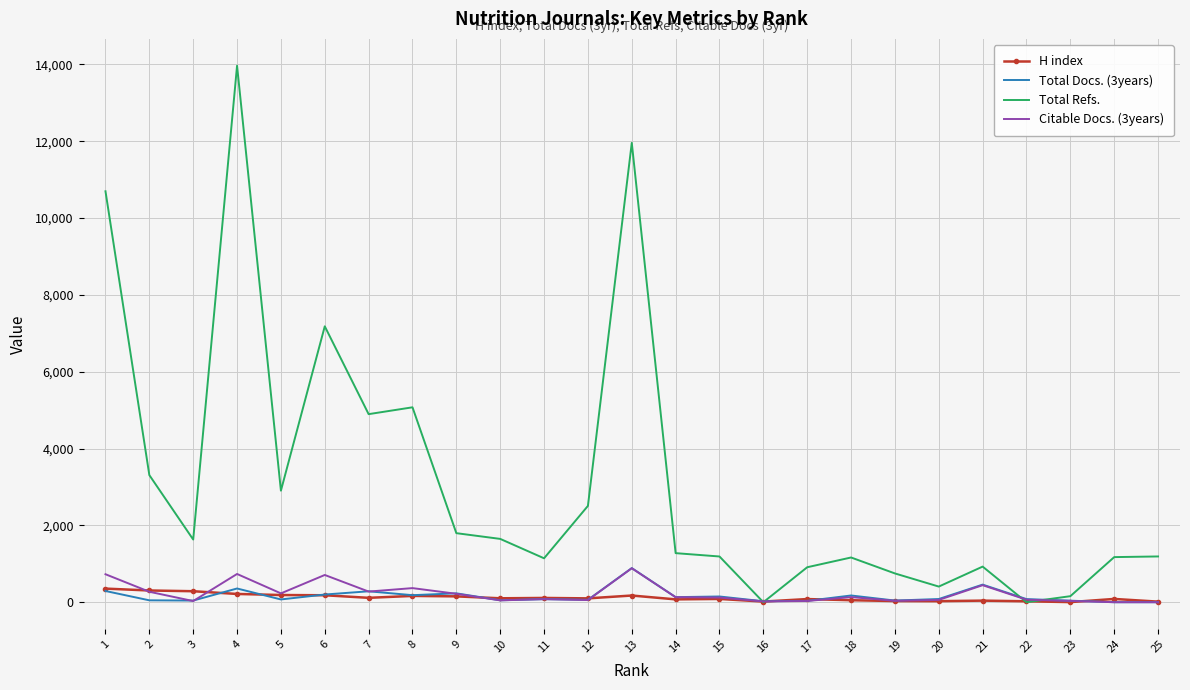

What is the average value of the Total Refs. series?

3114